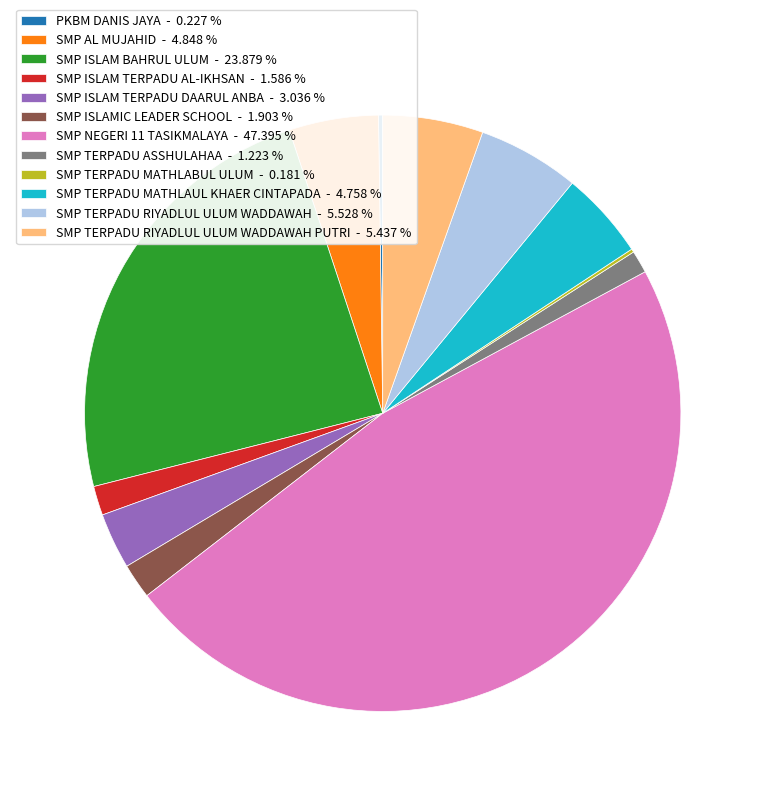

Is there a majority slice in this chart?

No